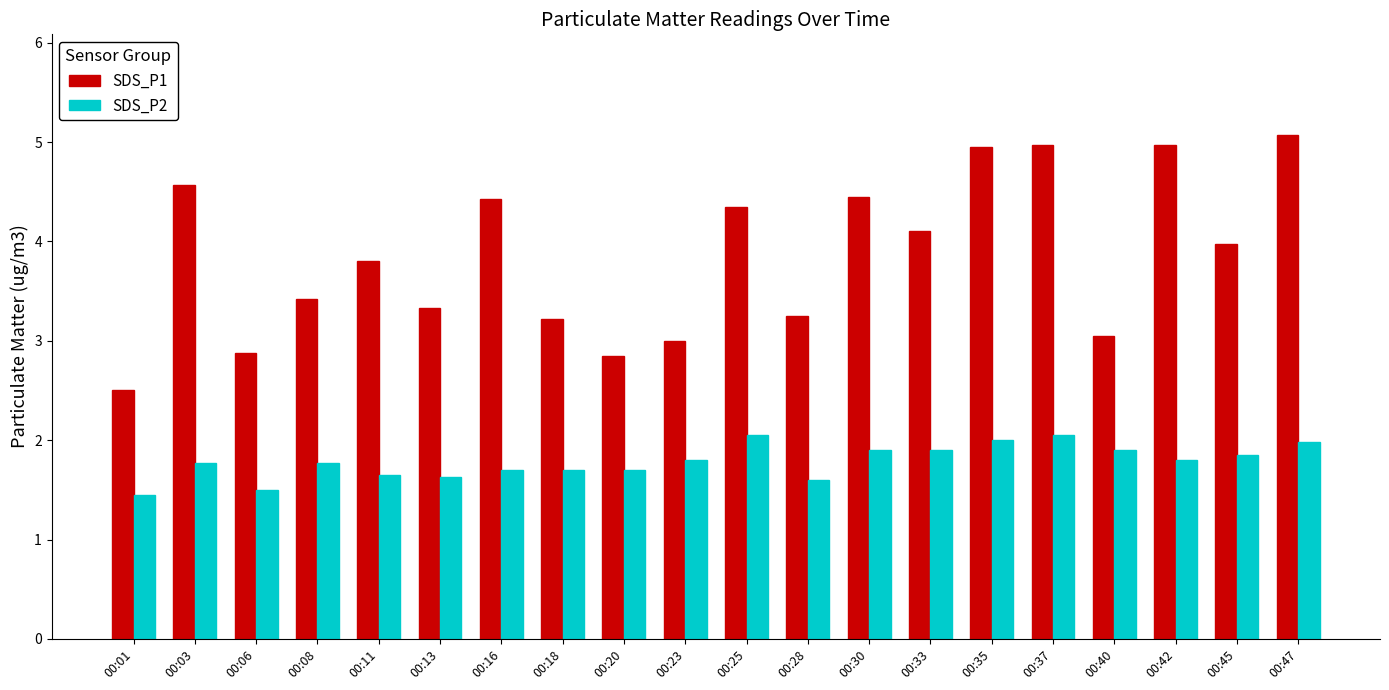

Which series has the largest range (max minus min)?

SDS_P1